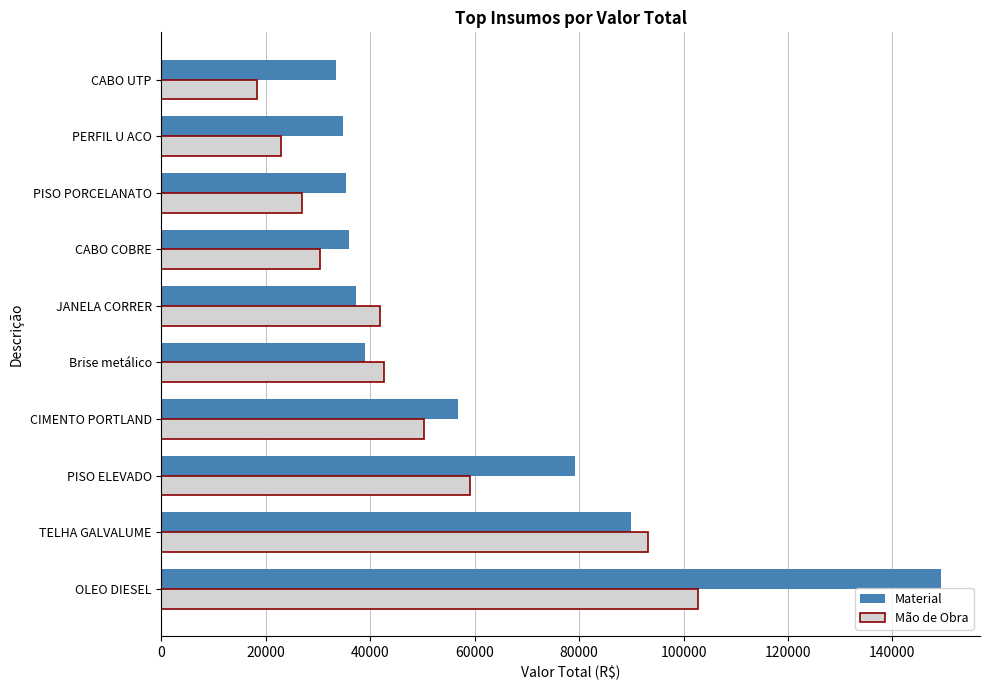

What is the difference between the highest and lowest values at CABO UTP?

15226.9